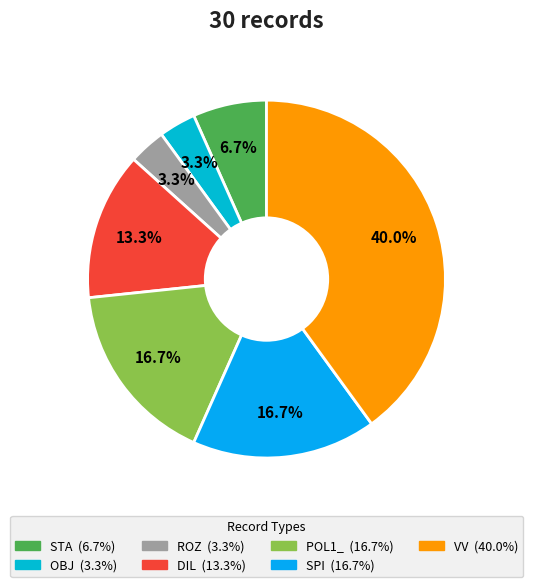

Is it true that POL1_ is 17% of the pie?

True